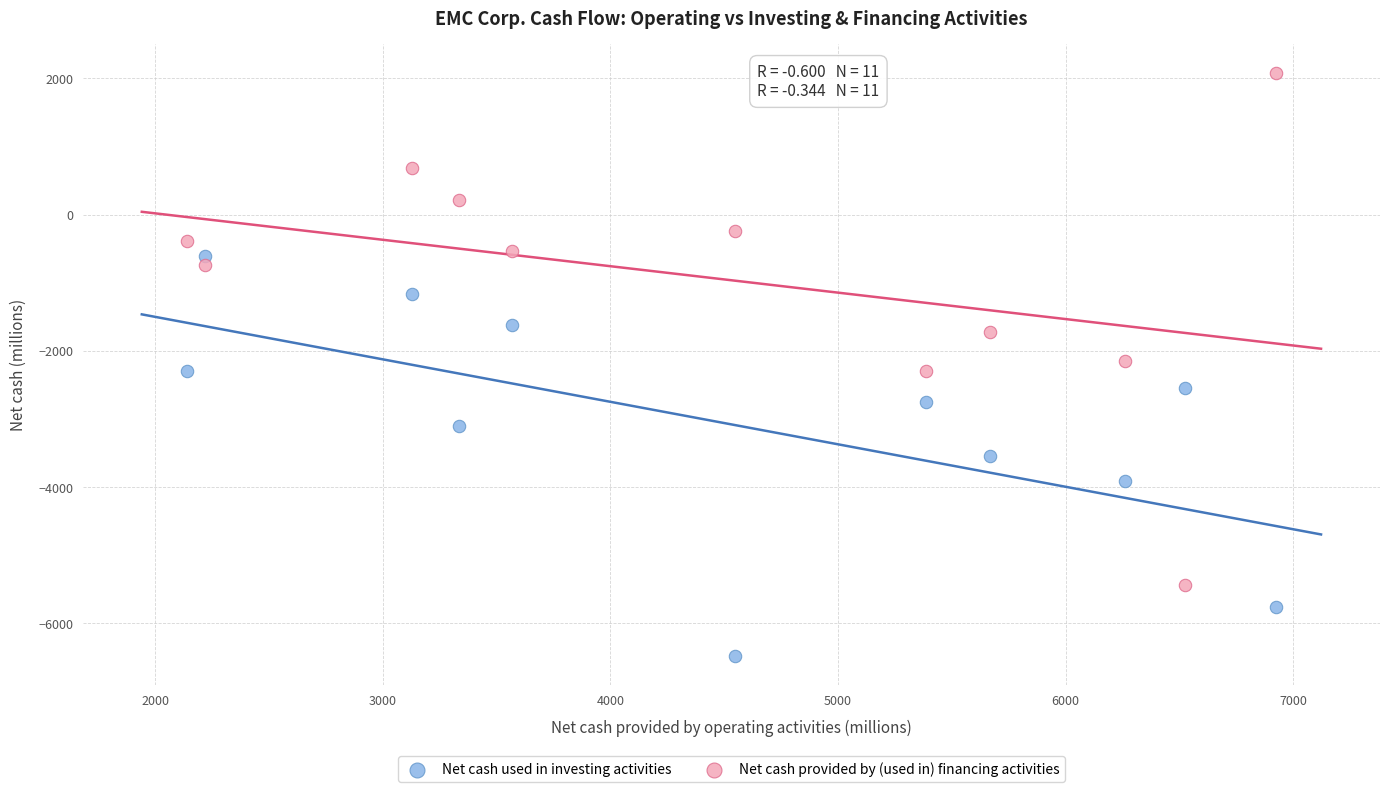

Across all data points, what is the range of X values (max minus min)?

4783